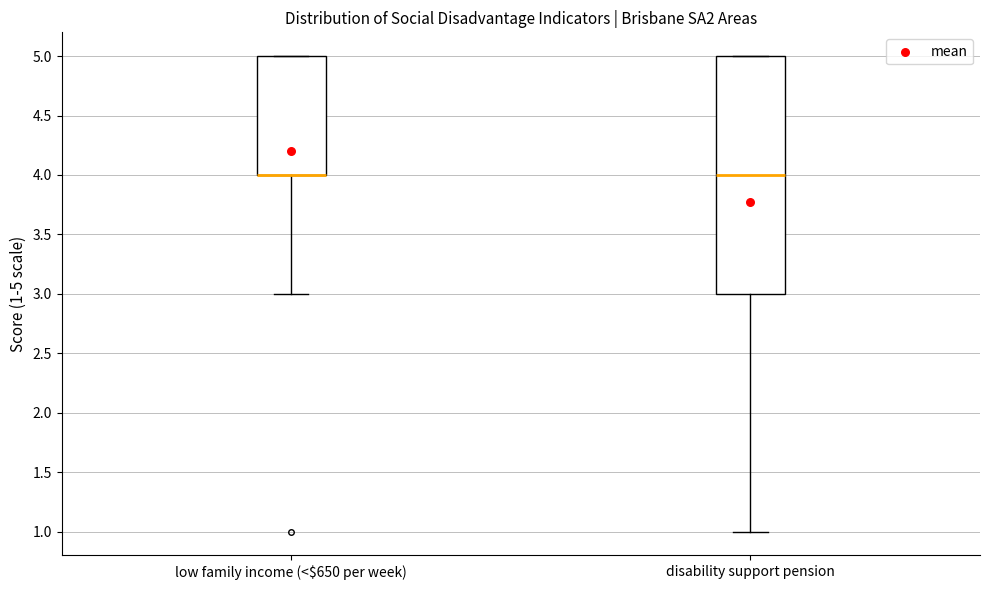

Where does the median line of the box for disability support pension sit on the y-axis? The values are not printed on the chart, so give them approximately, as read against the axis.

4